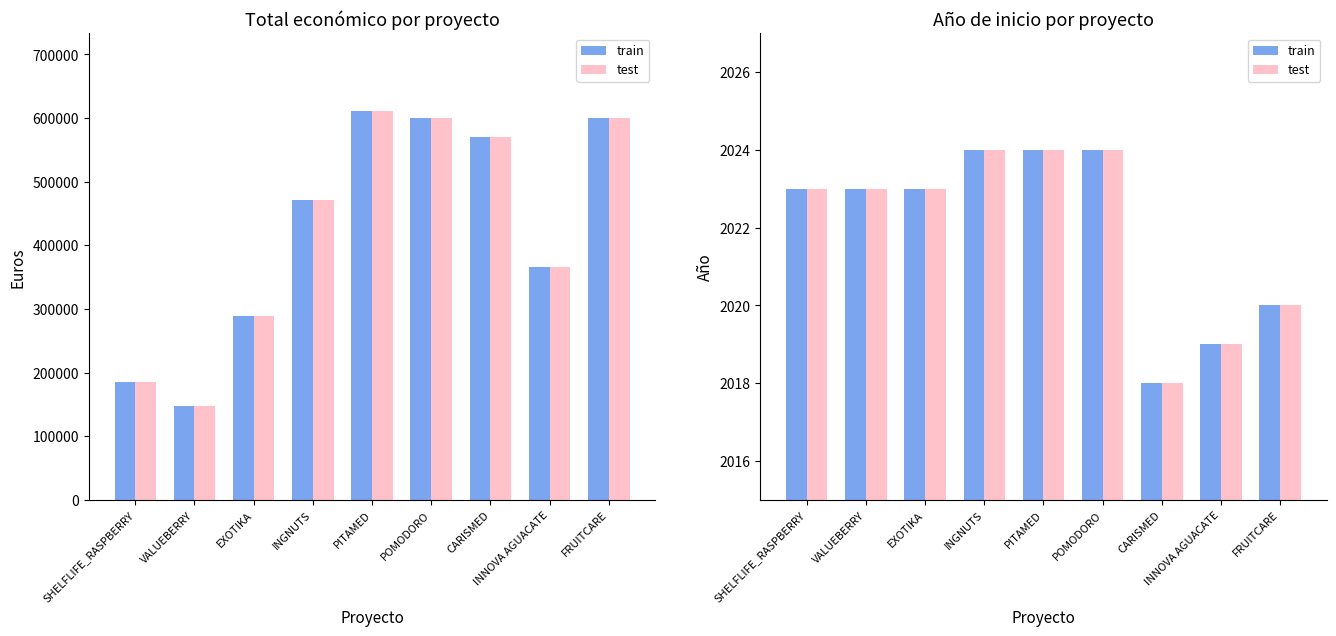

At how many categories does at least one series exceed 590326?

3